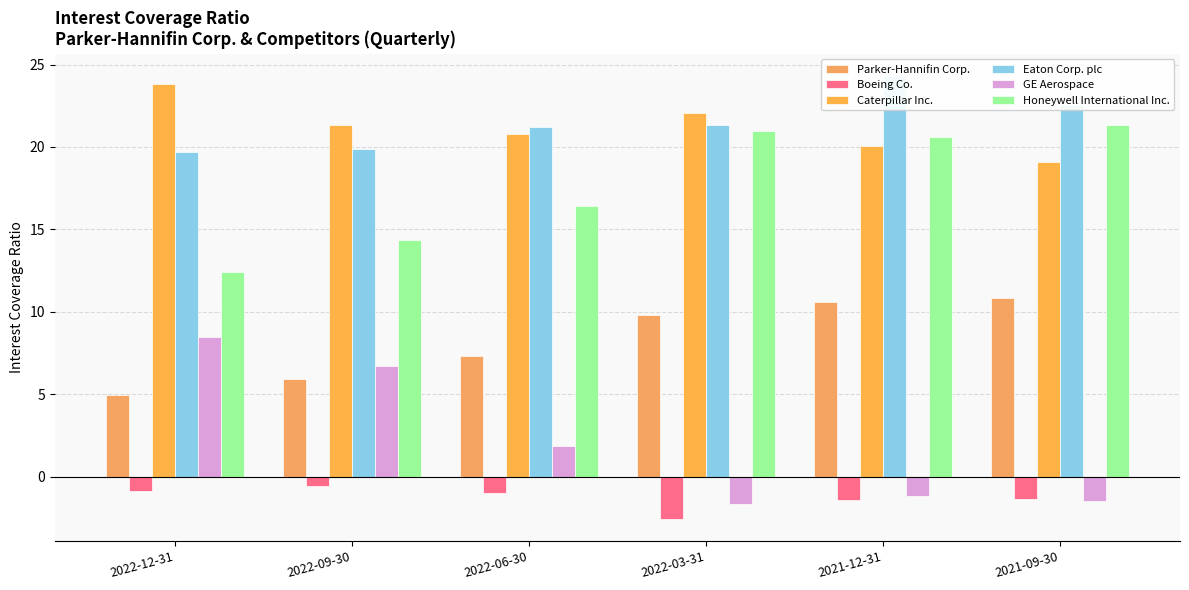

What is the difference between the Honeywell International Inc. values at 2022-06-30 and 2022-03-31?

4.5